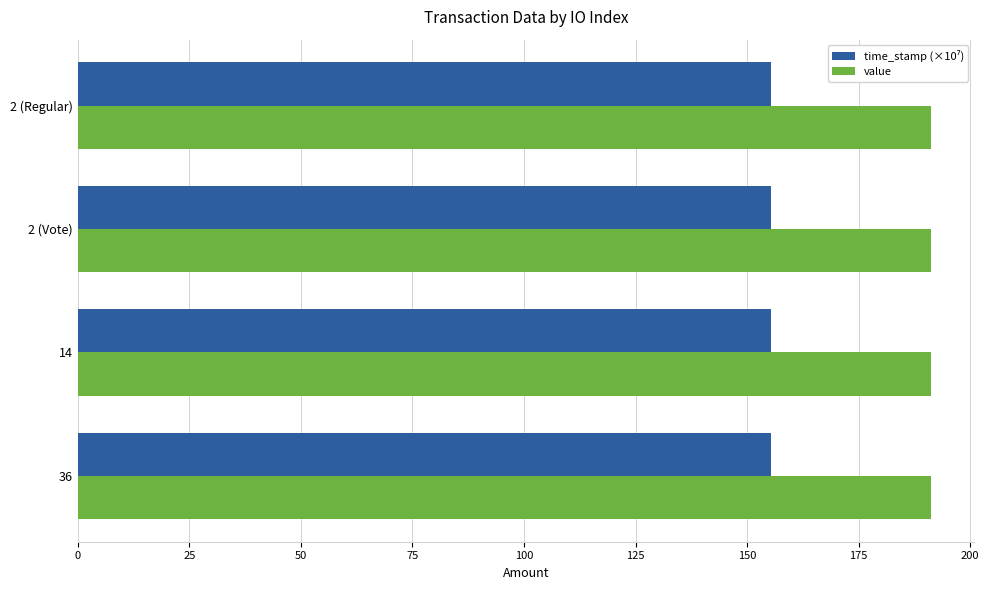

What is the difference between the highest and lowest values at 36?

35.9